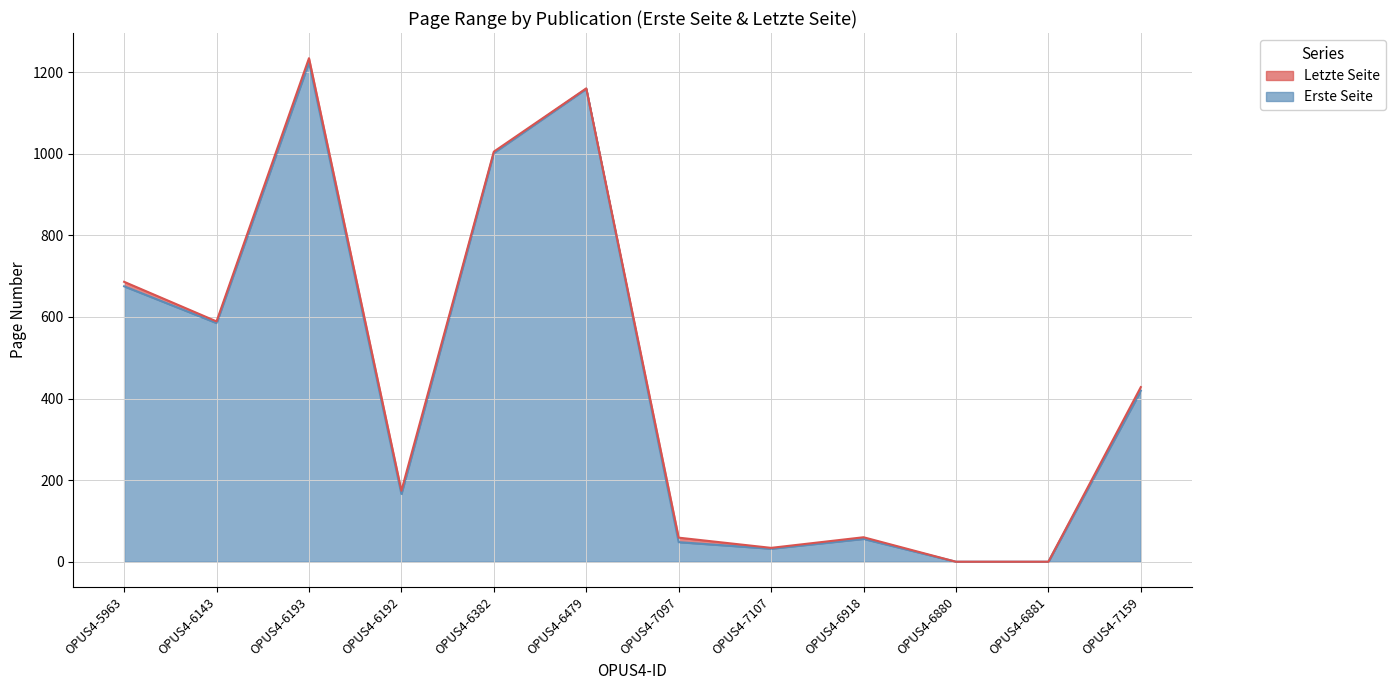

How many interior local peaks does the Erste Seite series have?

3